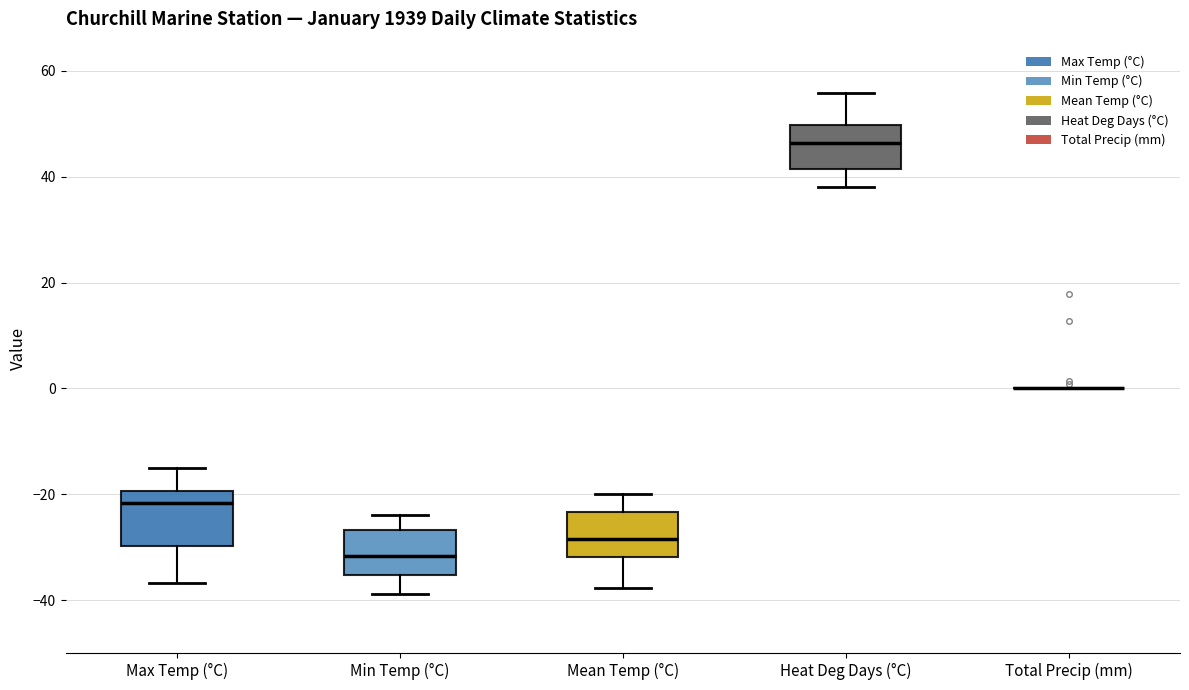

Where does the upper whisker of the box for Heat Deg Days (°C) end on the y-axis? The values are not printed on the chart, so give them approximately, as read against the axis.

56